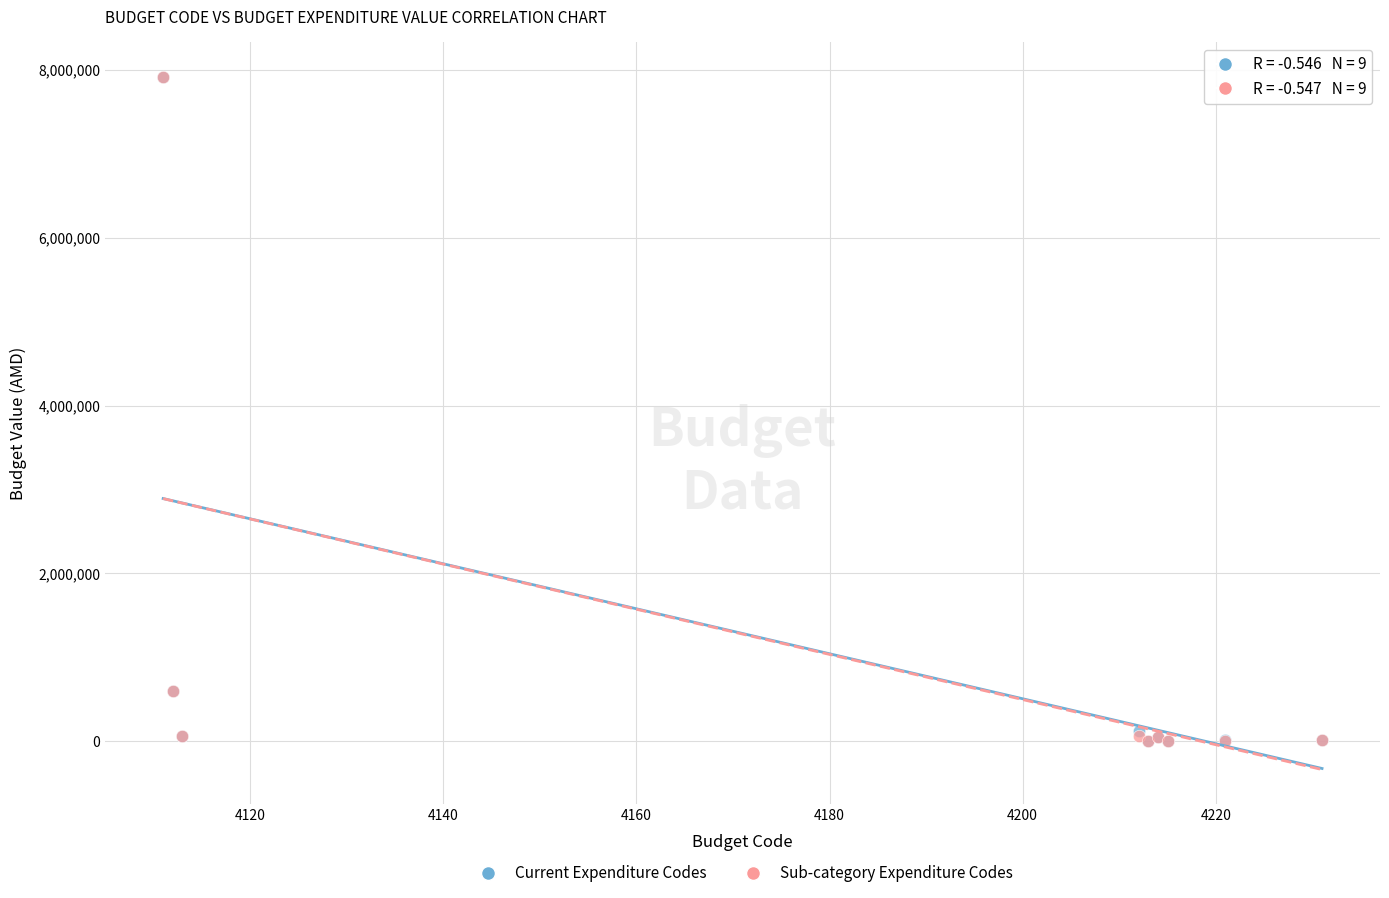

What are all the series names shown in the legend?

Current Expenditure Codes, Sub-category Expenditure Codes